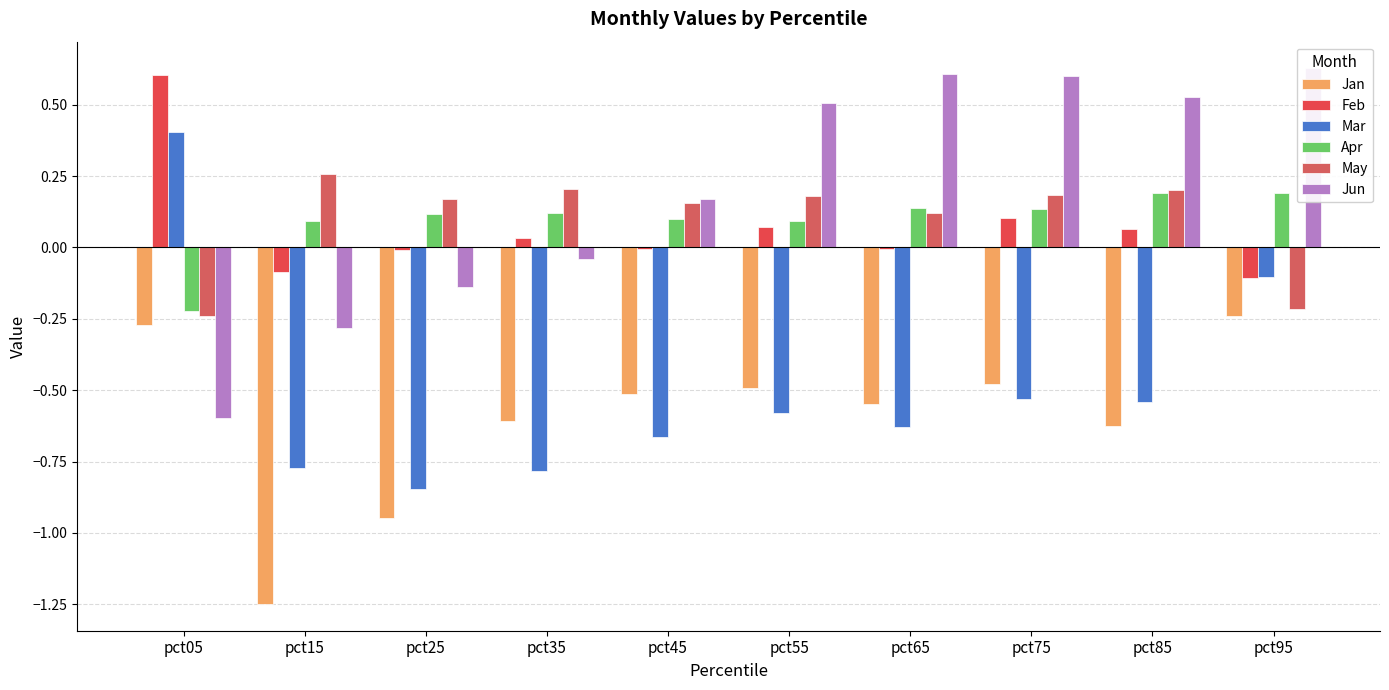

How many data points in Jun are above 0?

6